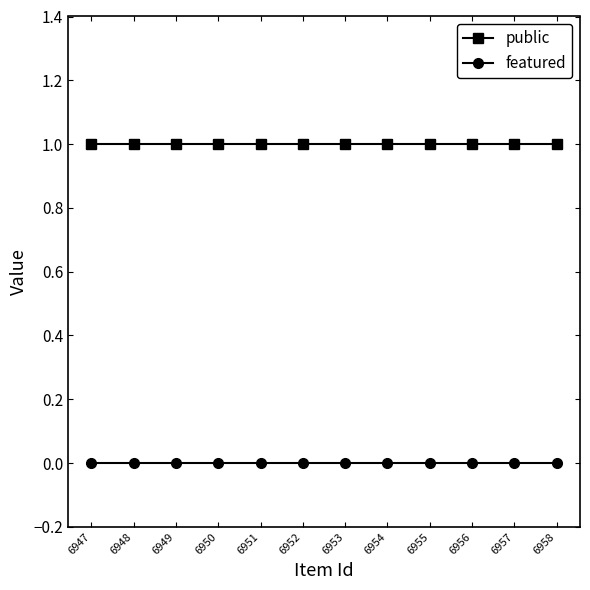

List the series in order of their peak value, highest first.

public, featured